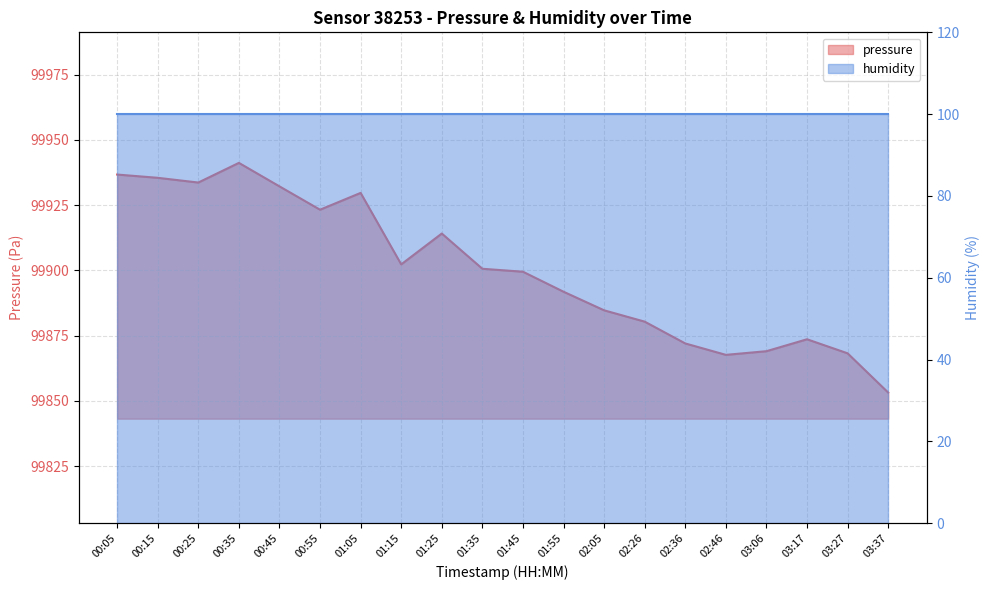

How many points are lower than both their immediate neighbors (excluding endpoints)?

4